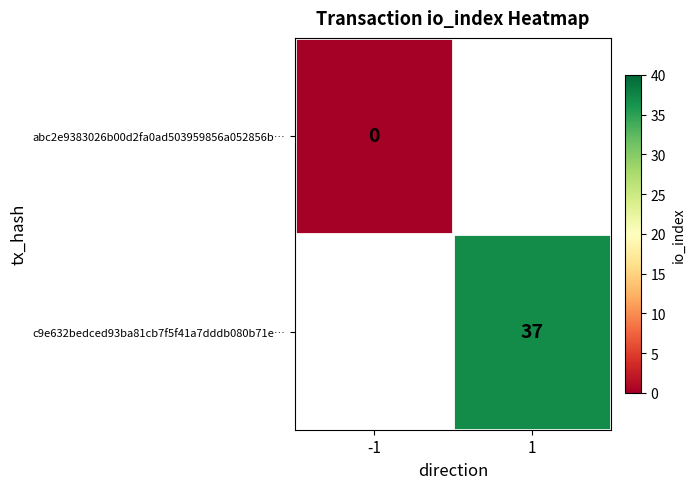

The c9e632bedced93ba81cb7f5f41a7dddb080b71e… series shows 37 at 1. True or false?

True